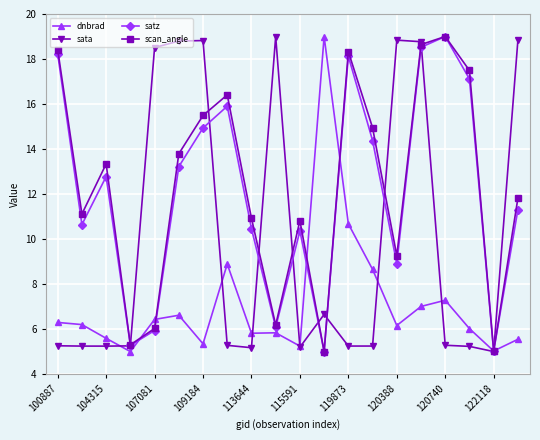

What is the value of the scan_angle point at the 7th from the left?

15.5